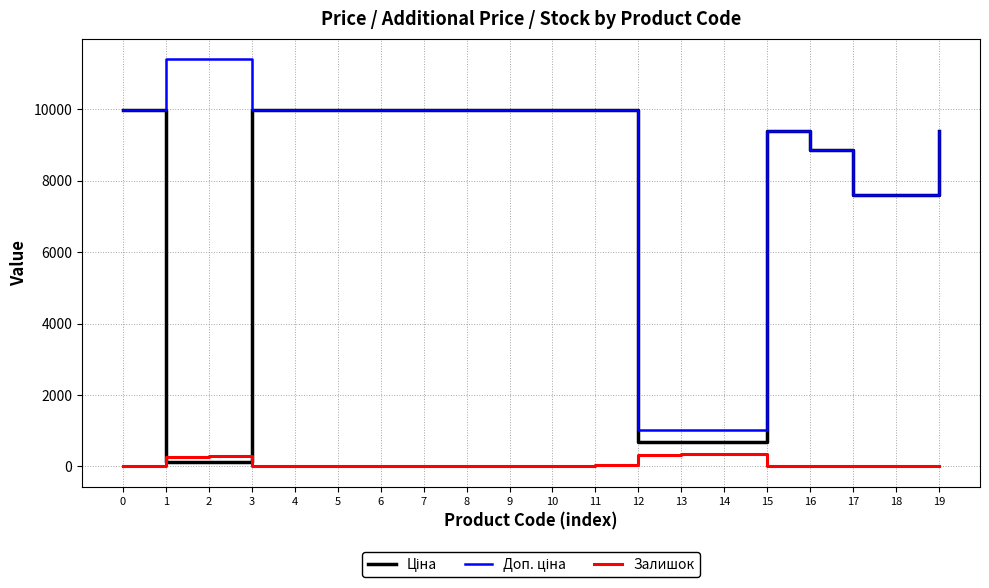

What is the total value across all series at 16?

17724.3